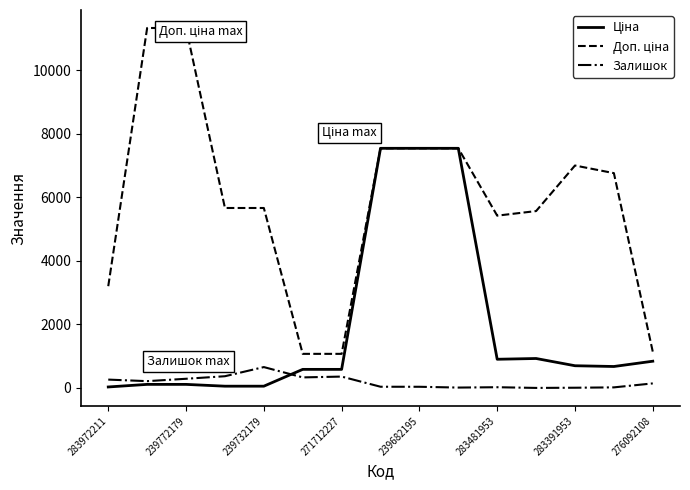

List the series in order of their overall mean, highest first.

Доп. ціна, Ціна, Залишок